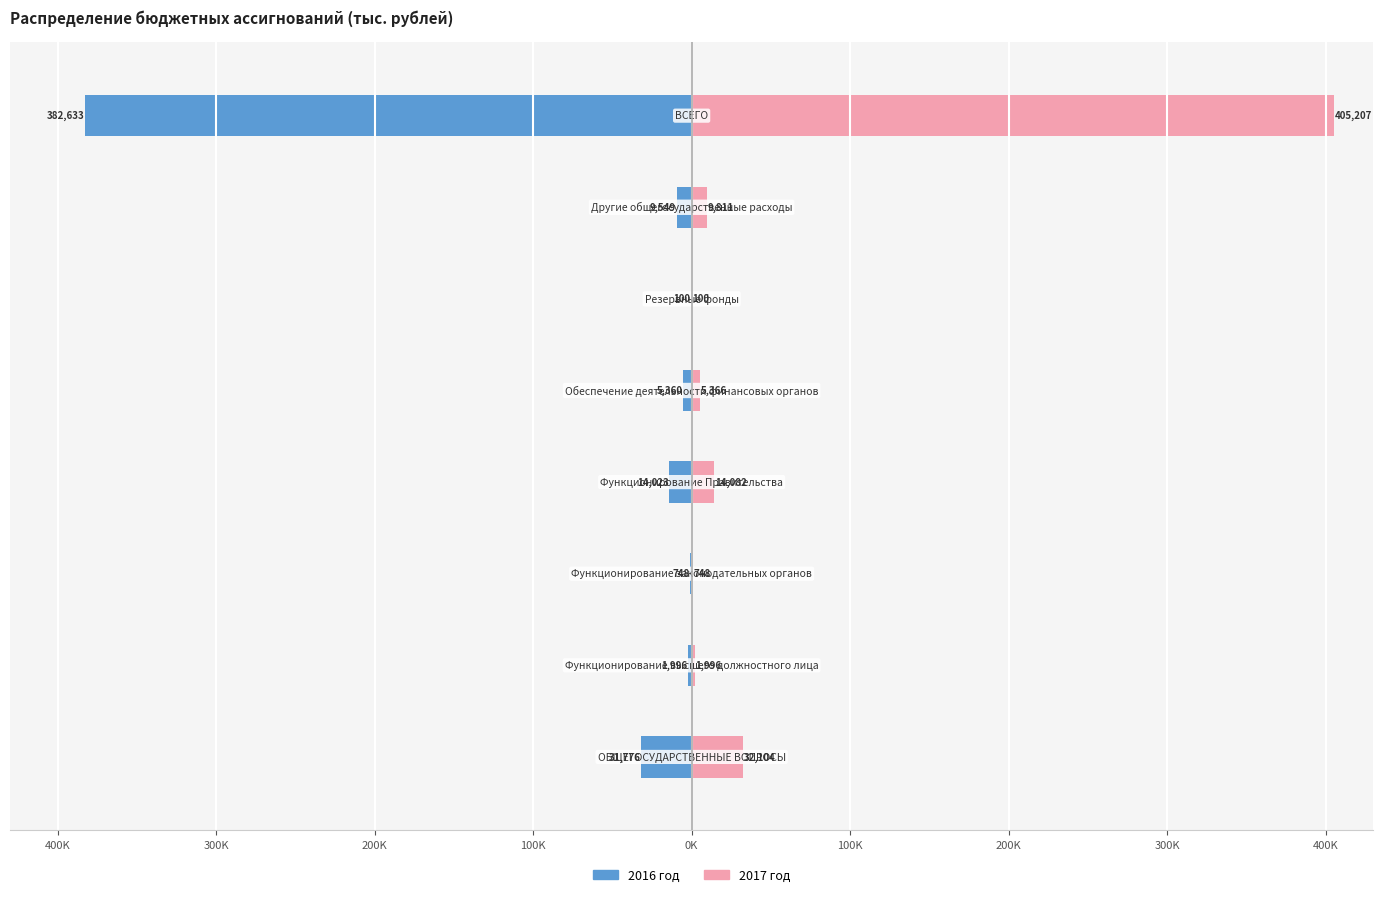

The value of 2017 год at 200K is 405206.8. True or false?

True